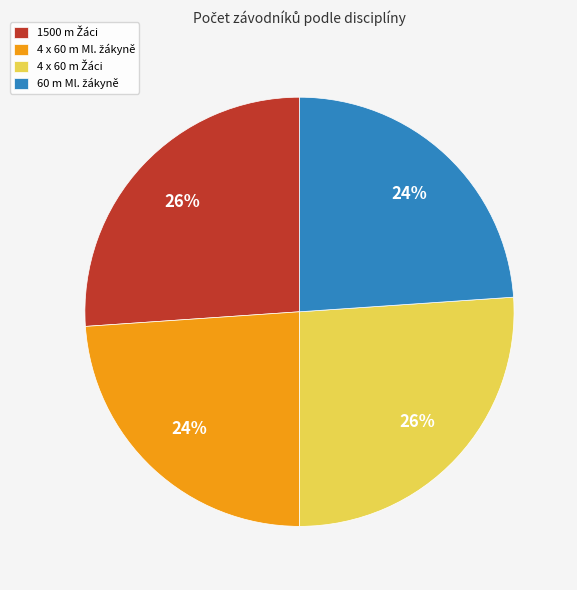

Is there any slice that represents more than half of the pie?

No